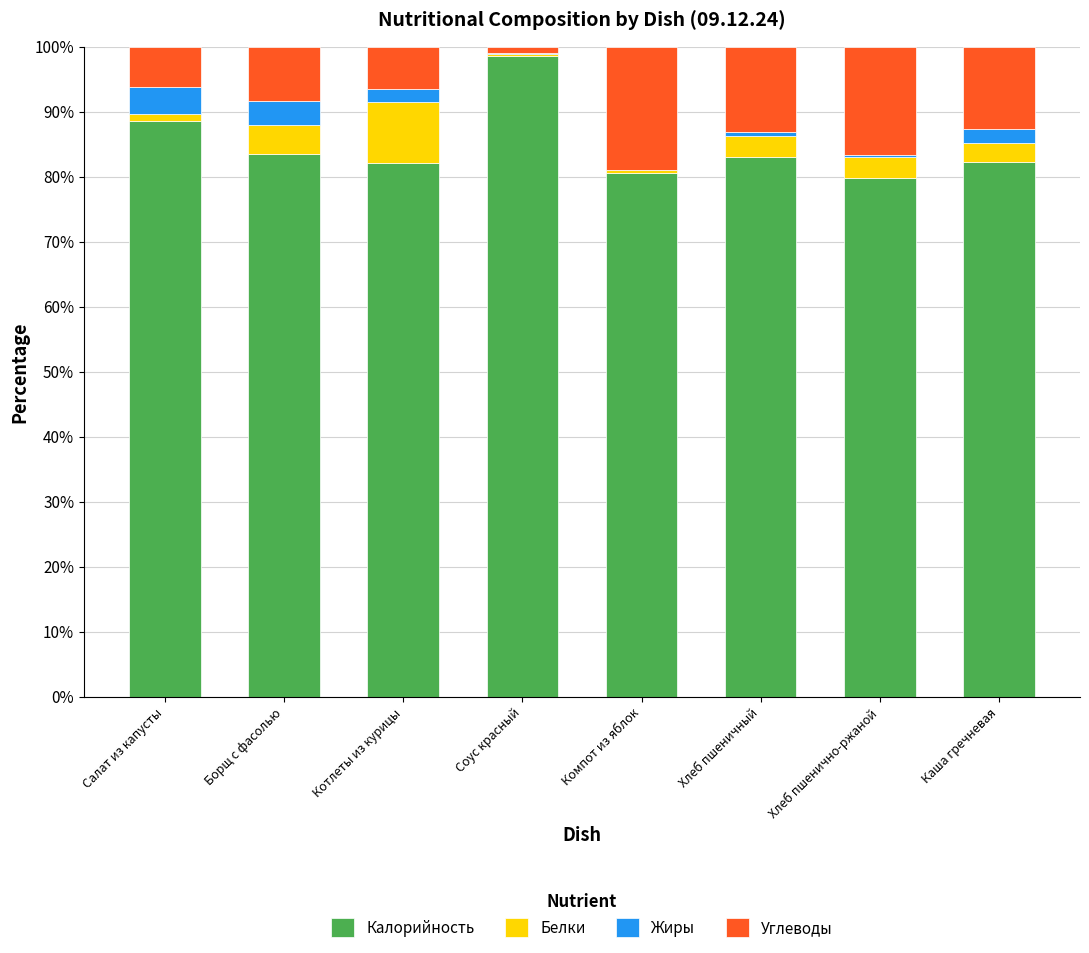

The value of Калорийность at Котлеты из курицы is 82.1. True or false?

True